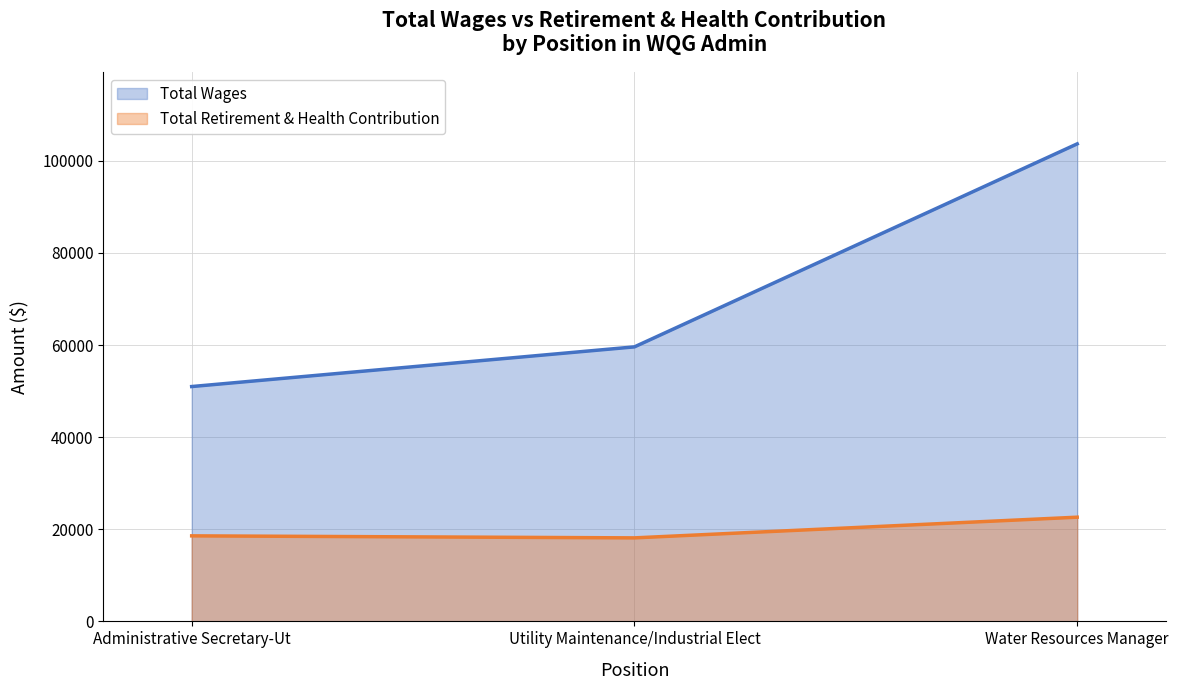

Which has a higher value, Utility Maintenance/Industrial Elect or Administrative Secretary-Ut?

Utility Maintenance/Industrial Elect